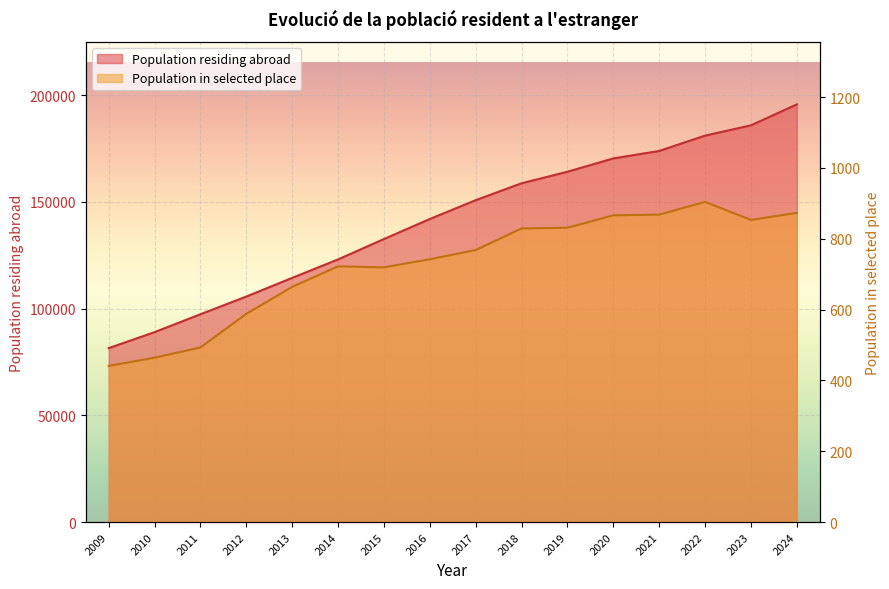

Reading right to left, transcribe all the data shown in this chart.

195653	185848	181038	173853	170352	164119	158715	150790	141976	132594	123046	114406	105652	97358	88975	81488